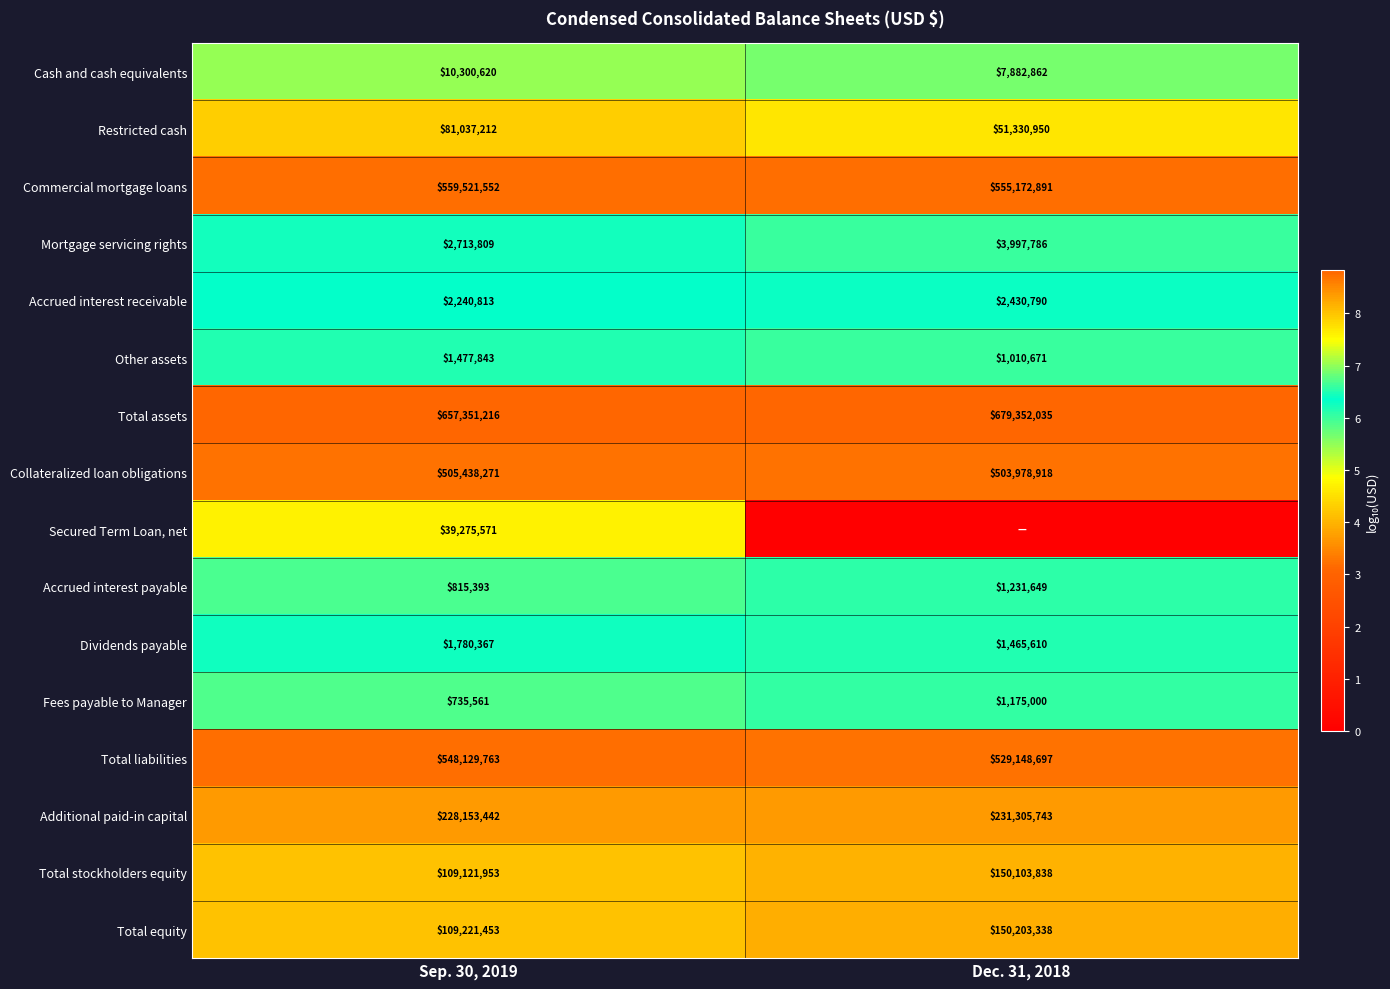

Where is Accrued interest payable nearest to the value 1023521?

Sep. 30, 2019